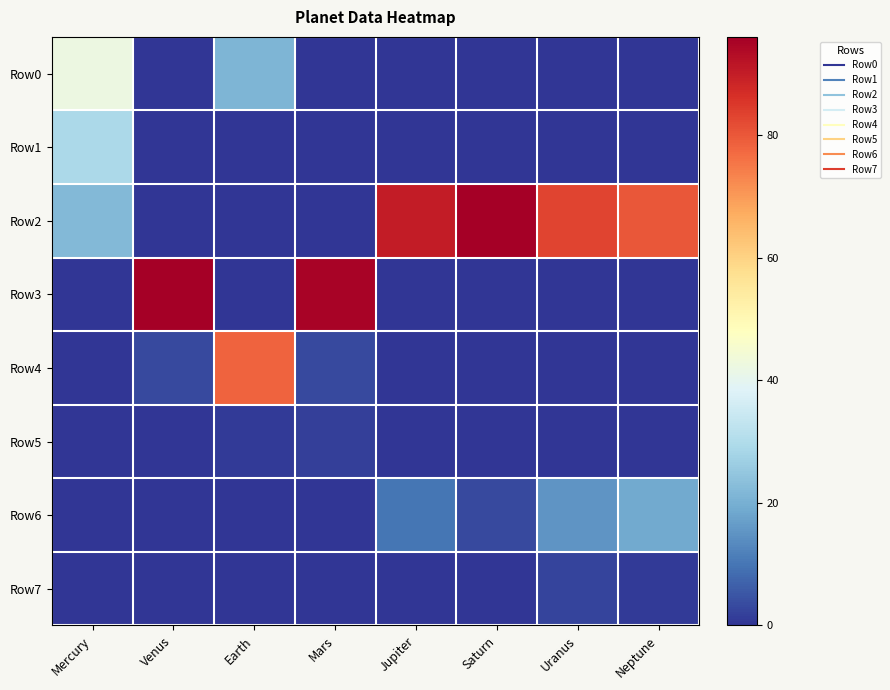

Which category has the highest value across all series?

Saturn